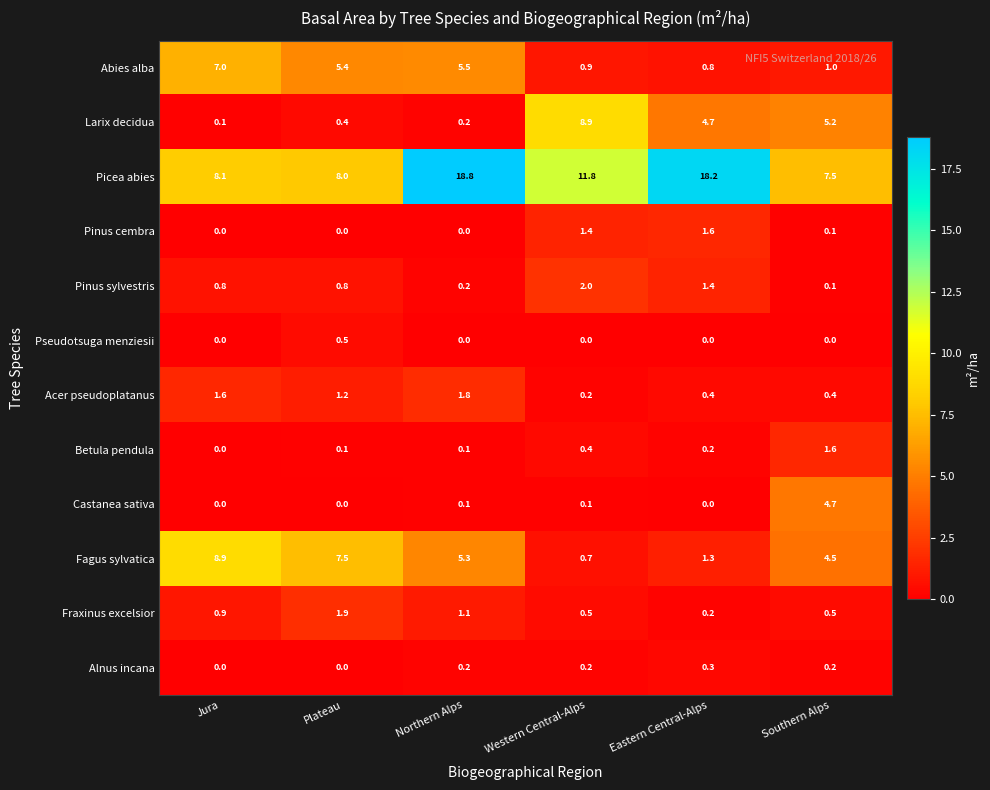

The Fagus sylvatica series shows 3.2 at Jura. True or false?

False